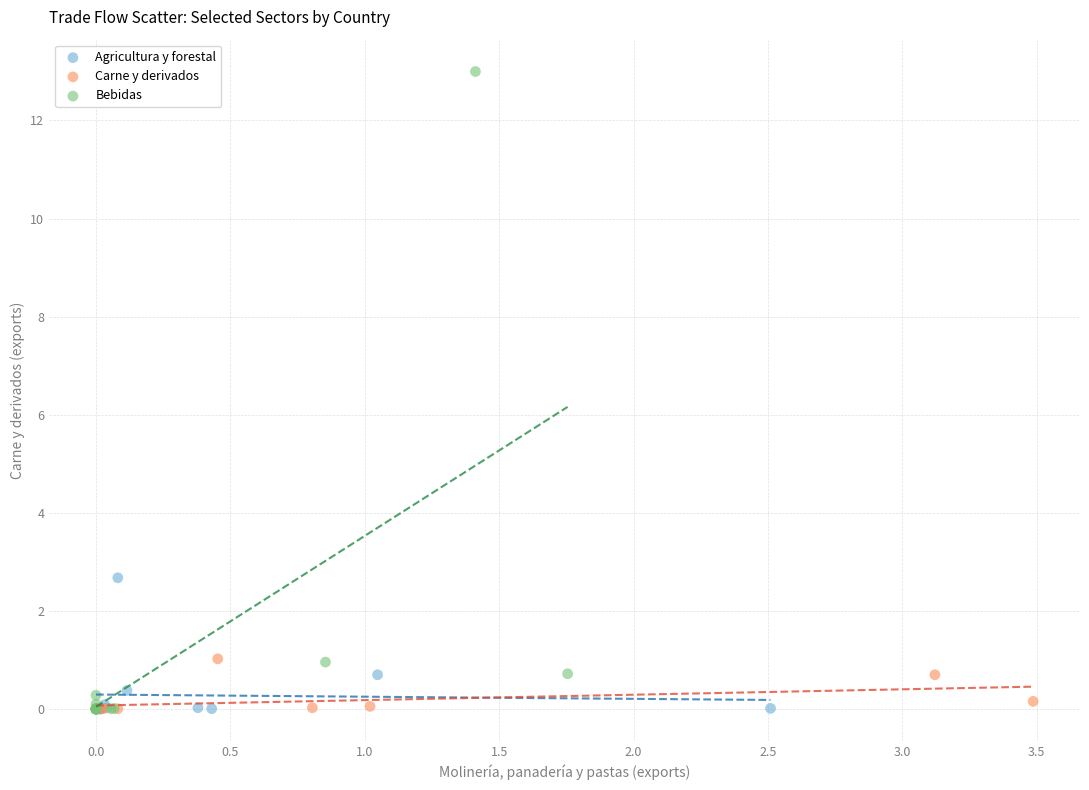

Which series has the largest Y range (max minus min)?

Bebidas